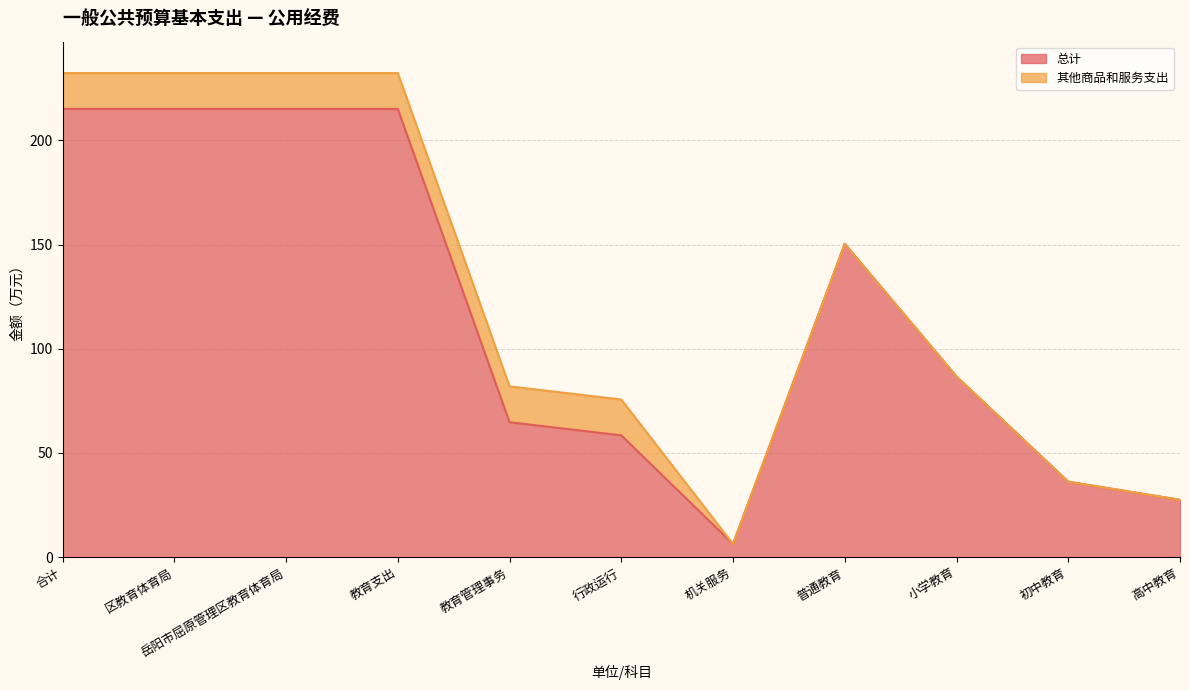

The value at 教育支出 is 49.9. True or false?

False